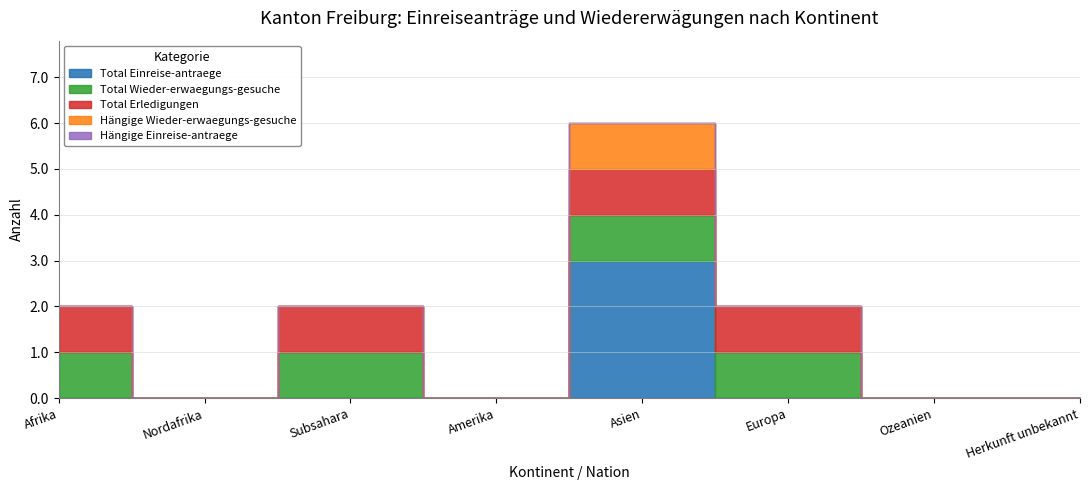

Which series has the widest spread of values?

Total Einreise-antraege